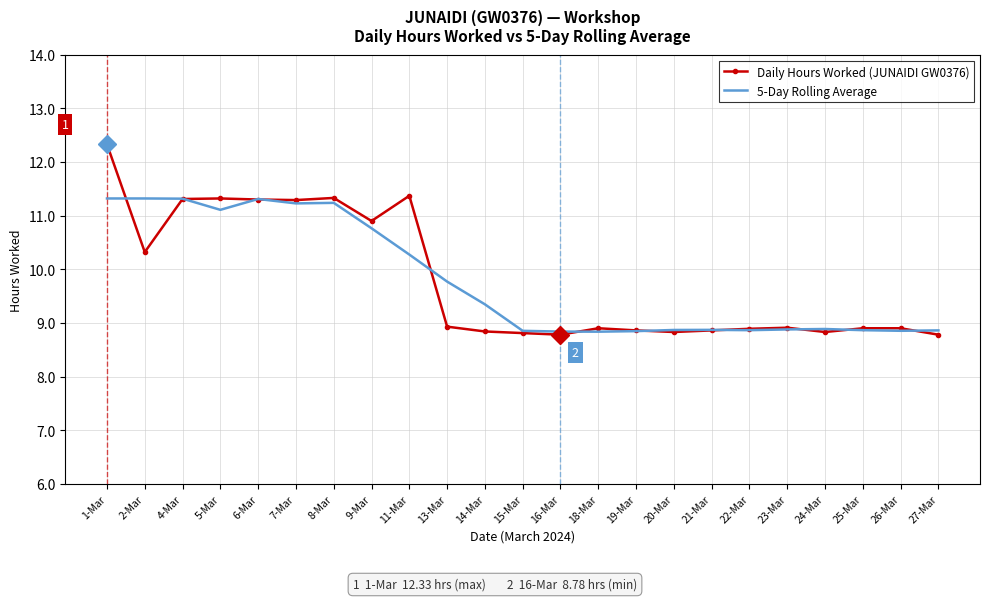

Rank the series by their maximum value, from highest to lowest.

Daily Hours Worked (JUNAIDI GW0376), 5-Day Rolling Average